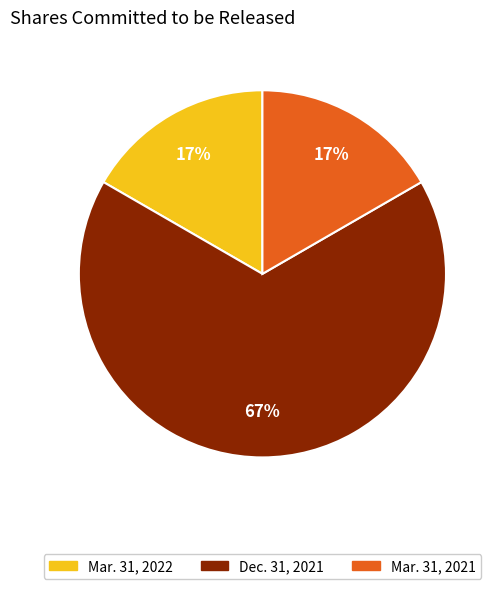

Which has a higher value, Dec. 31, 2021 or Mar. 31, 2021?

Dec. 31, 2021